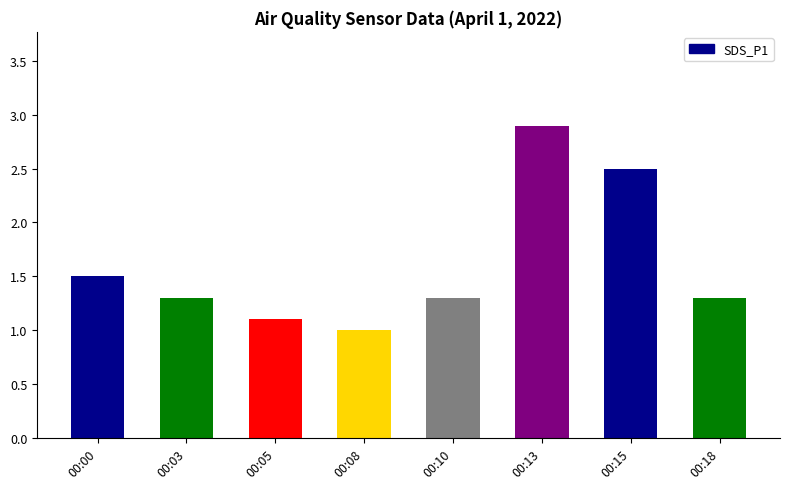

Is it true that the value at 00:03 is 1.3?

True